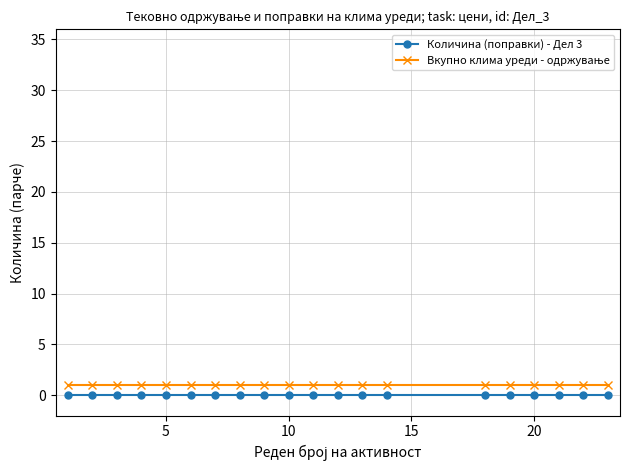

True or false: Количина (поправки) - Дел 3 and Вкупно клима уреди - одржување cross at least once.

False